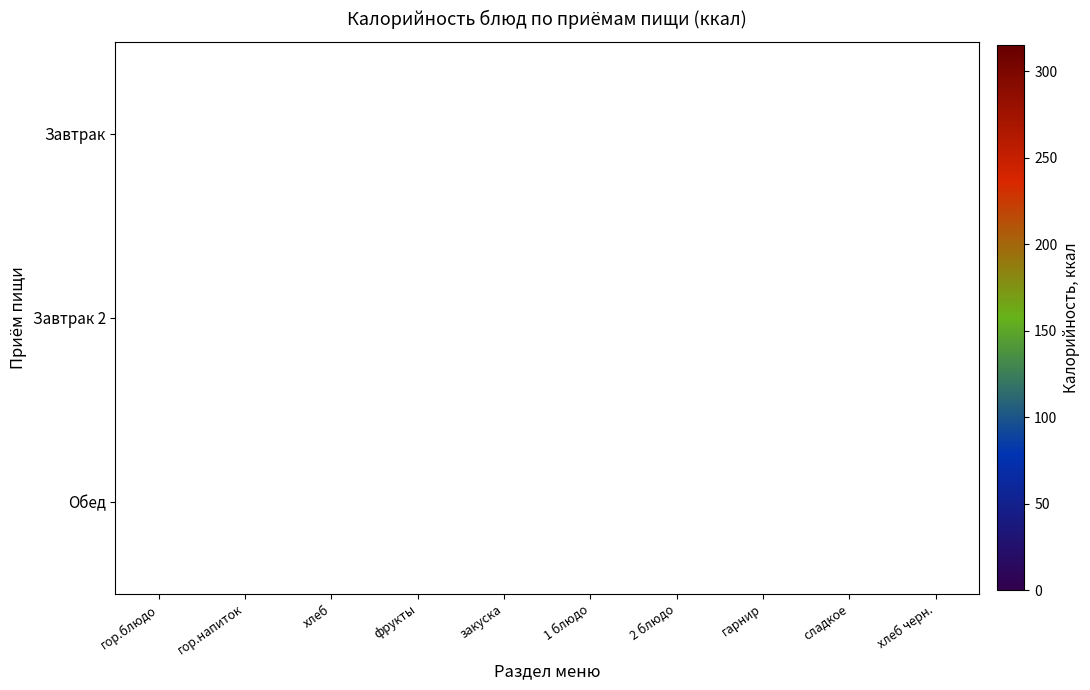

The value of Завтрак 2 at фрукты is 12. True or false?

False